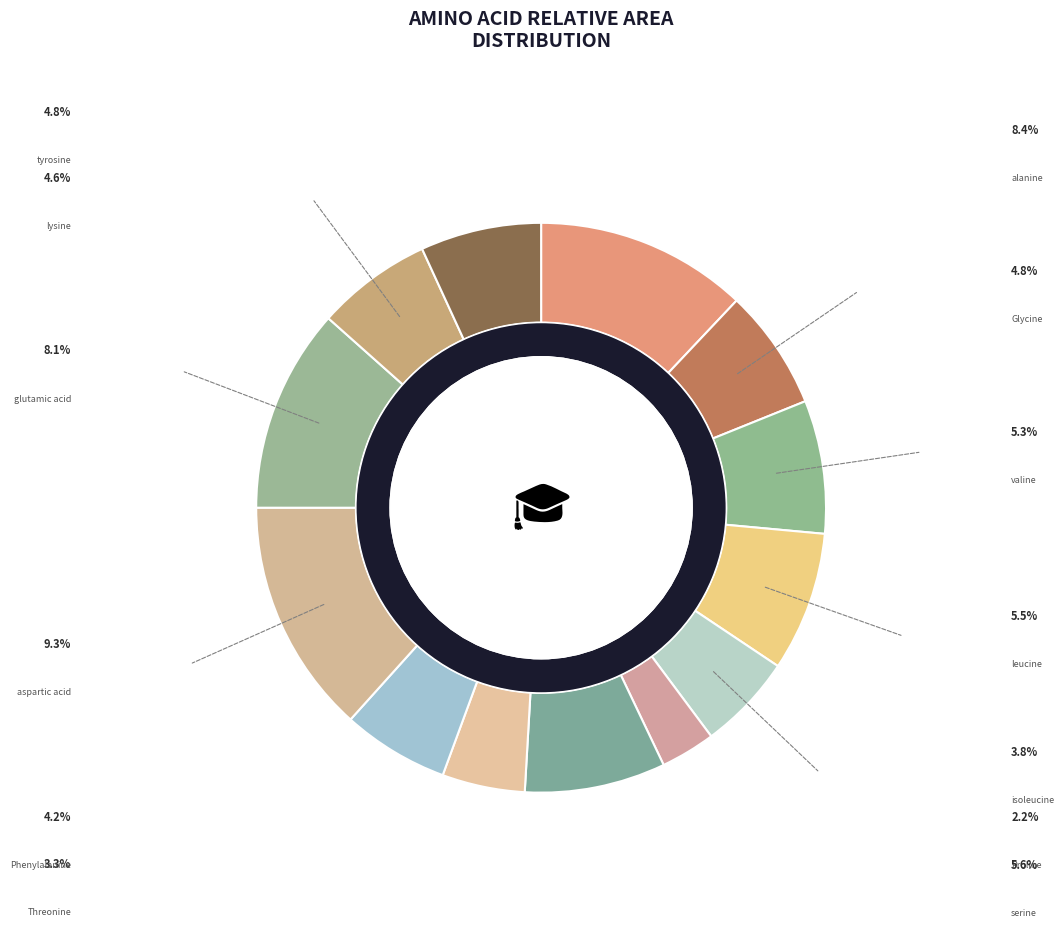

To the nearest percent, what percentage of the pie is glutamic acid-3tms?

12%